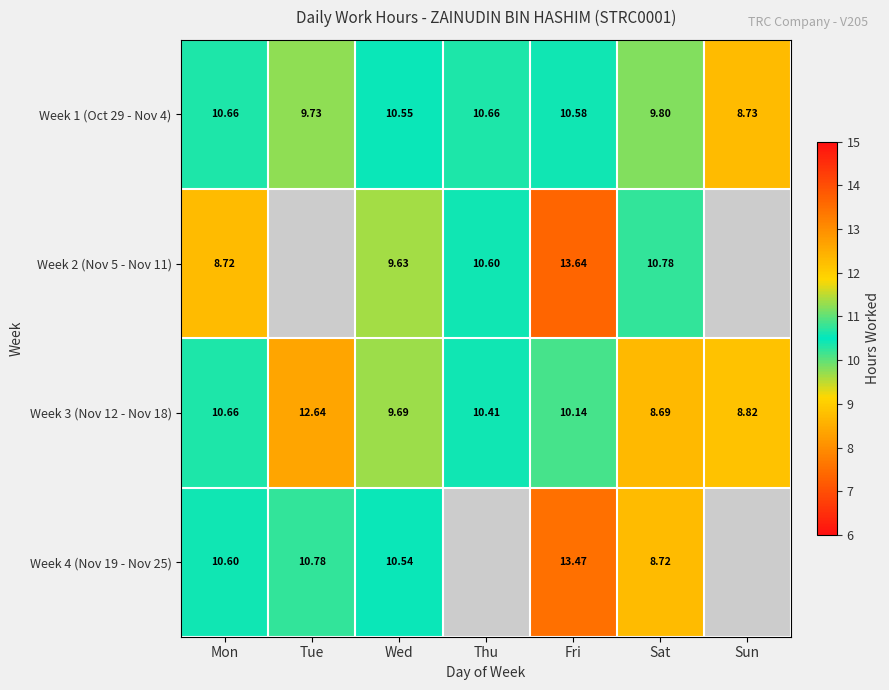

Is the value of Week 4 (Nov 19 - Nov 25) at Mon greater than the value of Week 2 (Nov 5 - Nov 11) at Mon?

Yes